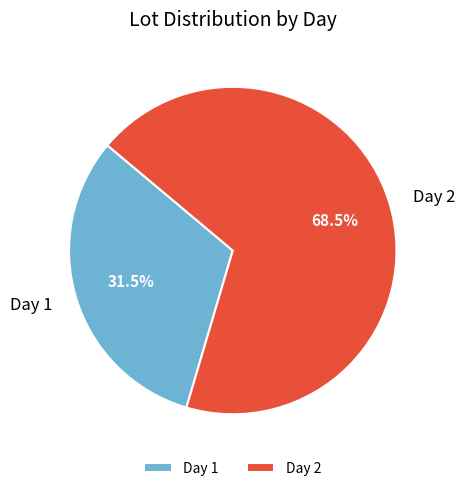

Between Day 1 and Day 2, which is larger?

Day 2